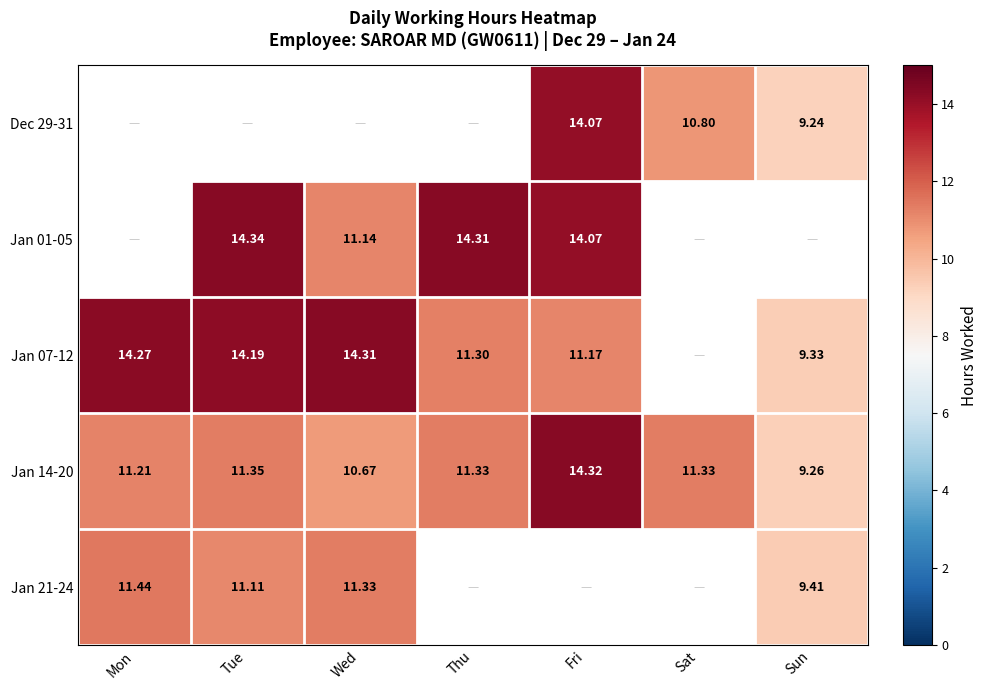

What is the minimum value shown in the chart?

9.2